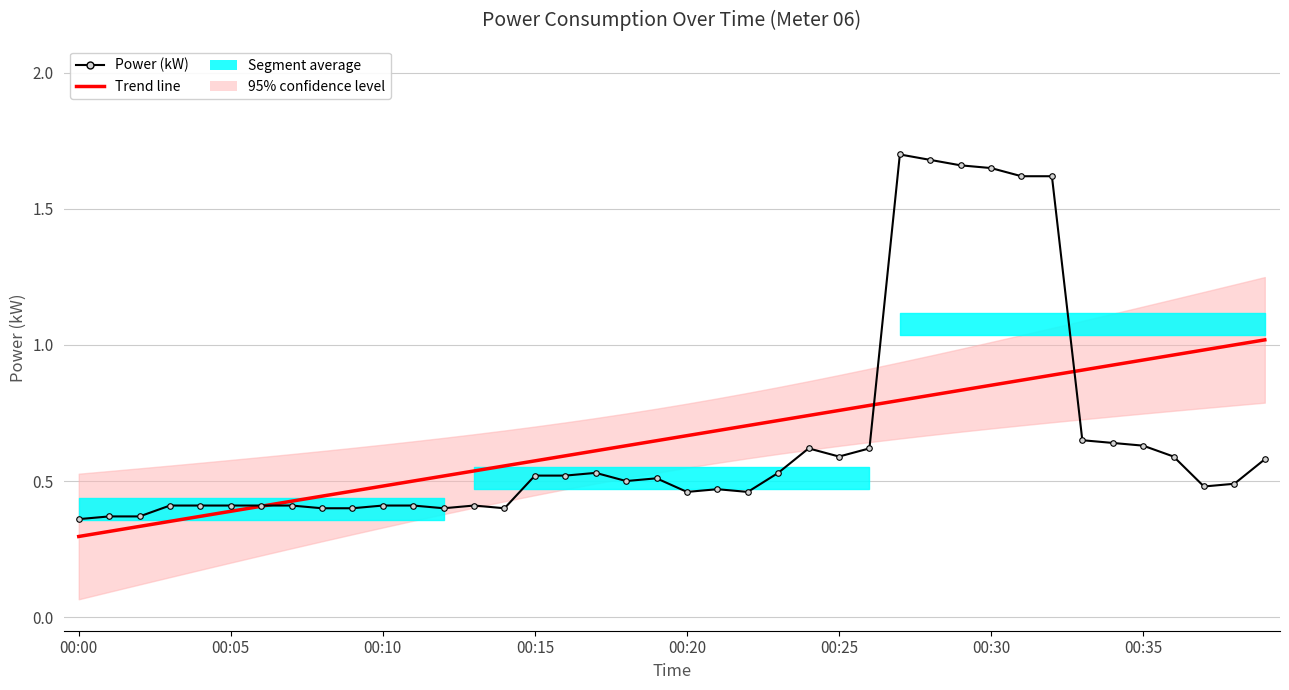

How many lines are shown in the chart?

2